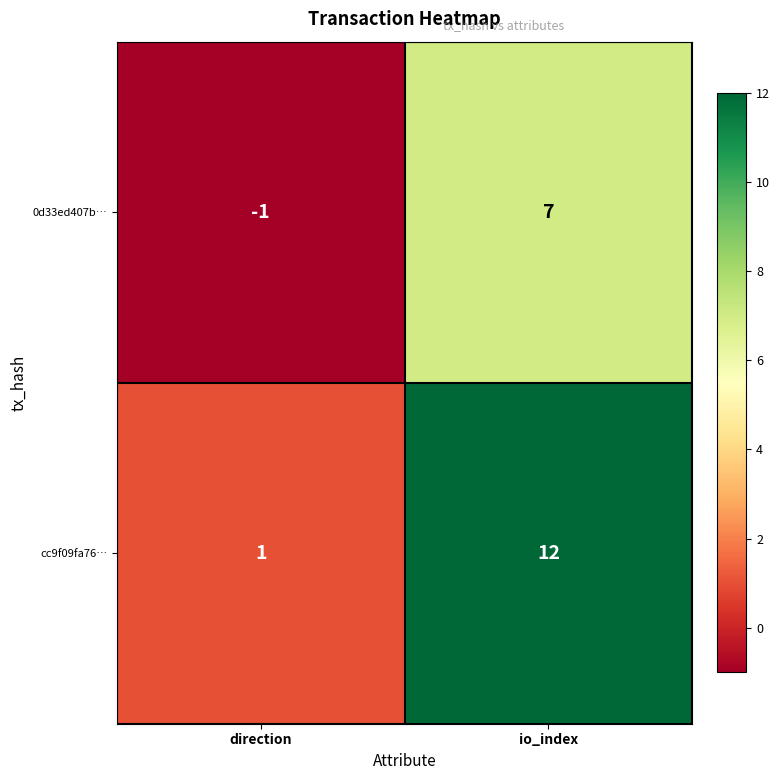

Reading left to right, extract all data points from this chart.

0d33ed407b…: direction=-1	io_index=7
cc9f09fa76…: direction=1	io_index=12